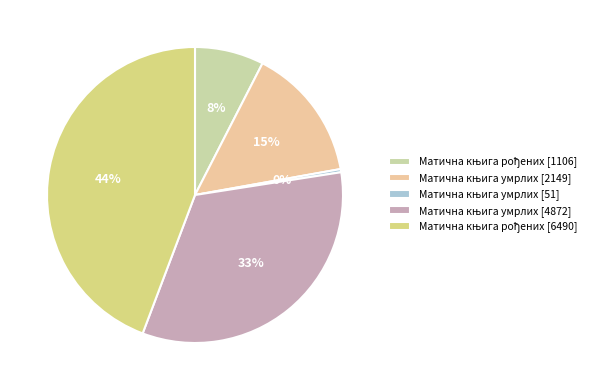

Is there a majority slice in this chart?

No